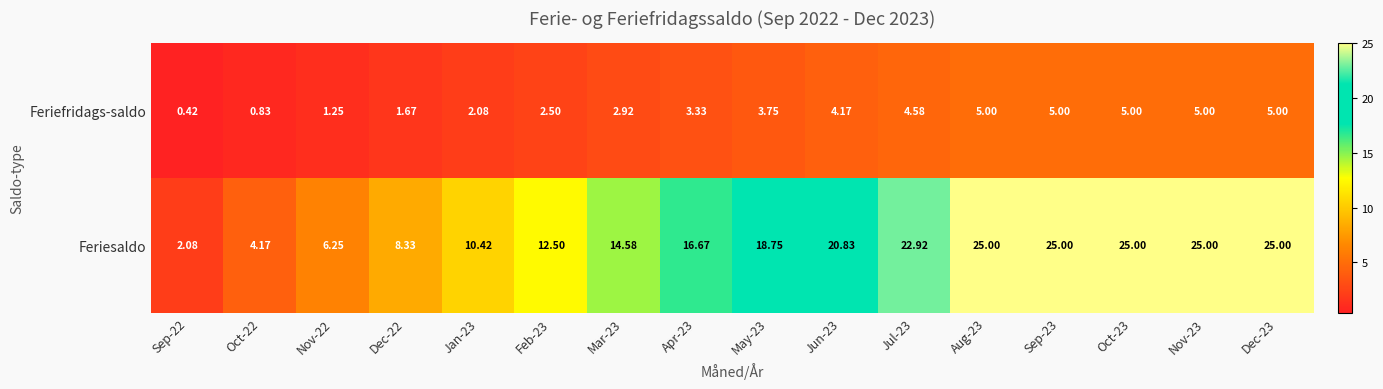

Rank the series by their maximum value, from highest to lowest.

Feriesaldo, Feriefridags-saldo